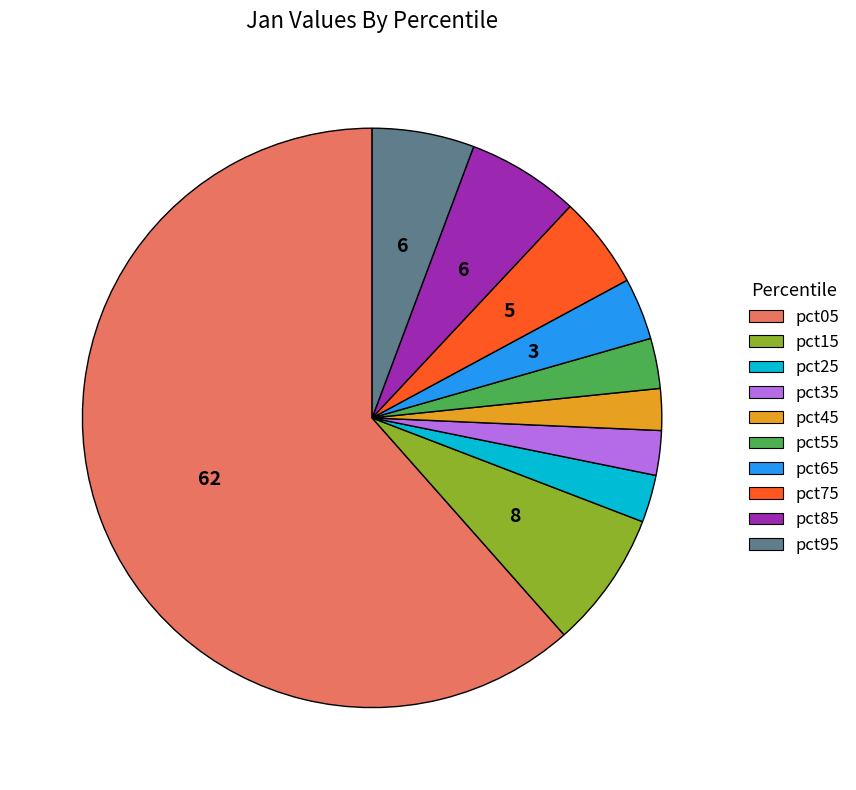

Is the sum of pct15 and pct25 greater than half?

No